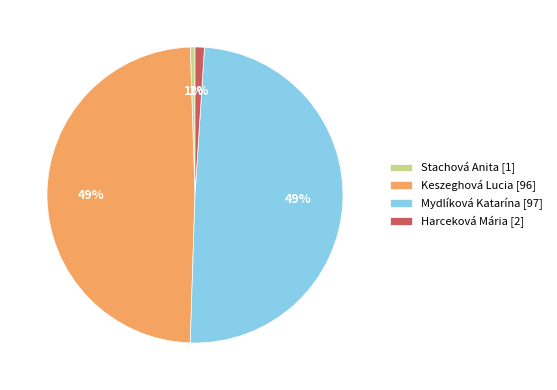

Approximately how many times larger is the value at Mydlíková Katarína [97] compared to Keszeghová Lucia [96]?

1.0